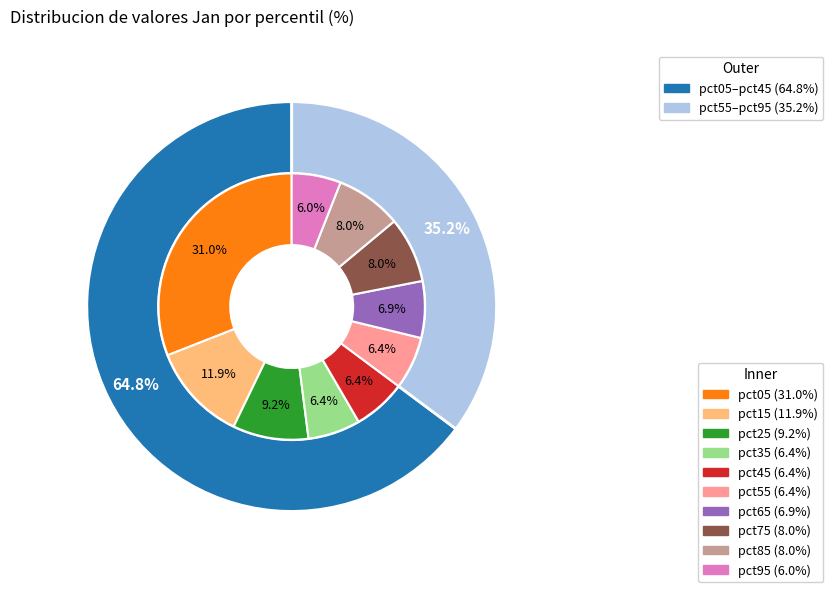

What percentage is the pct35 slice, to the nearest percent?

6%